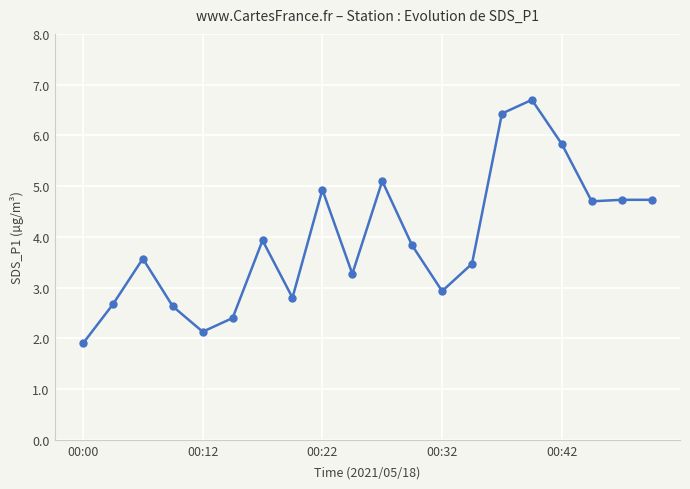

Is this an area chart (filled region under the line)?

No